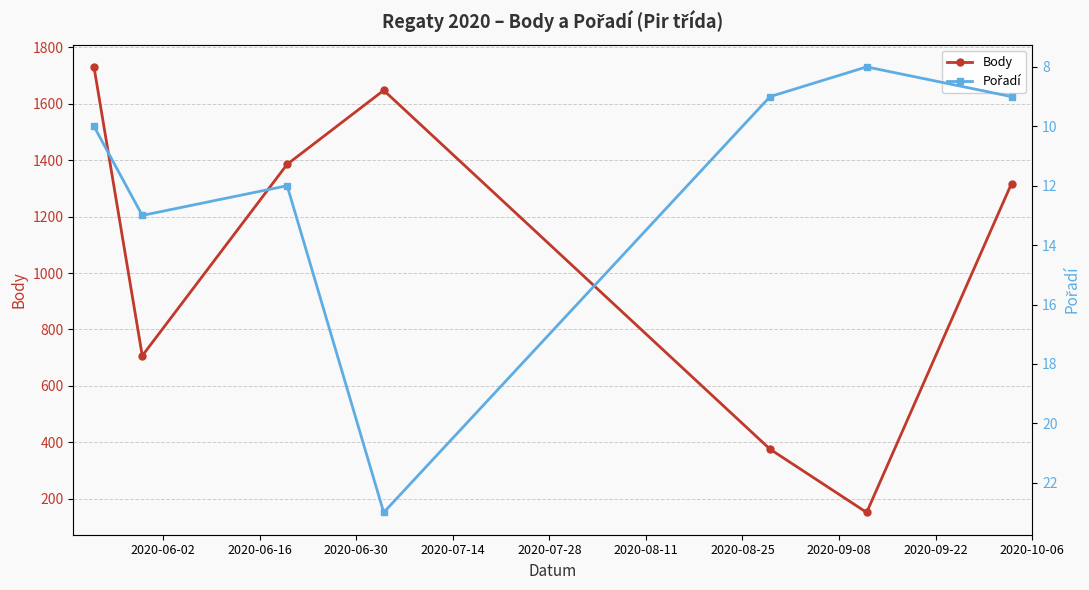

Rank the series by their maximum value, from lowest to highest.

Pořadí, Body